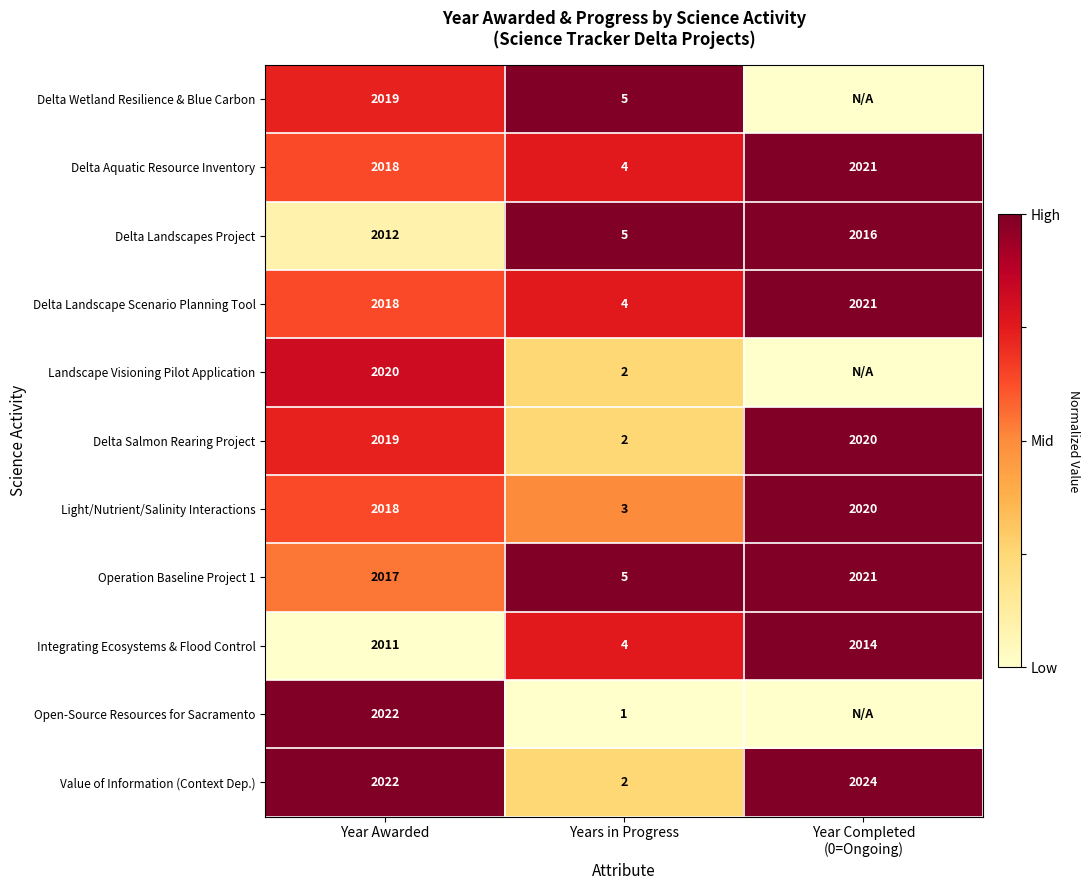

What is the total value across all series at Year Awarded?

6.8